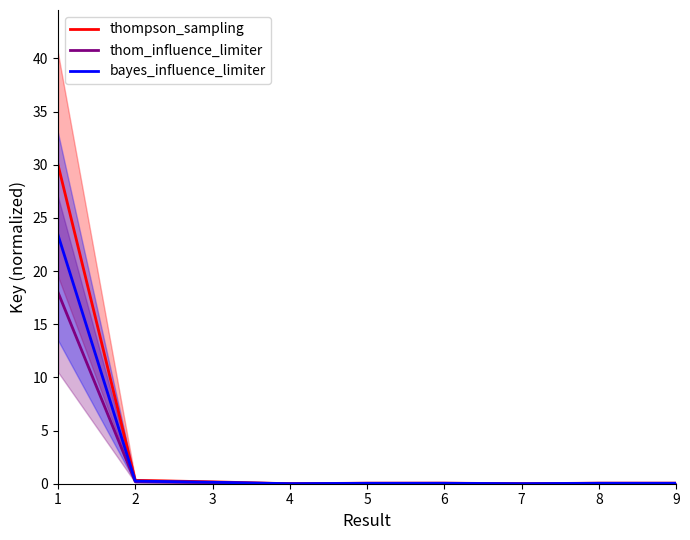

What is the value of the thom_influence_limiter point at the 3rd from the left?

0.1